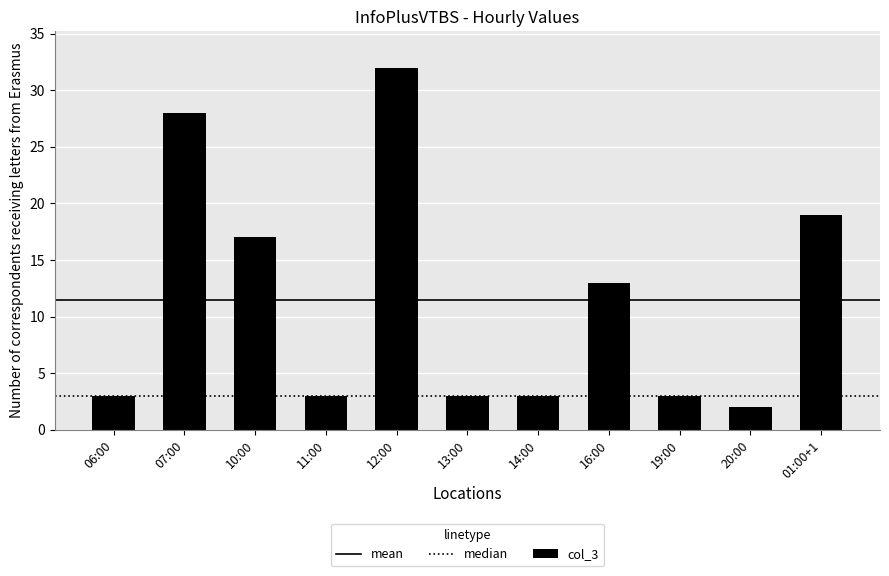

Reading left to right, what are all the values shown in this chart?

3	28	17	3	32	3	3	13	3	2	19